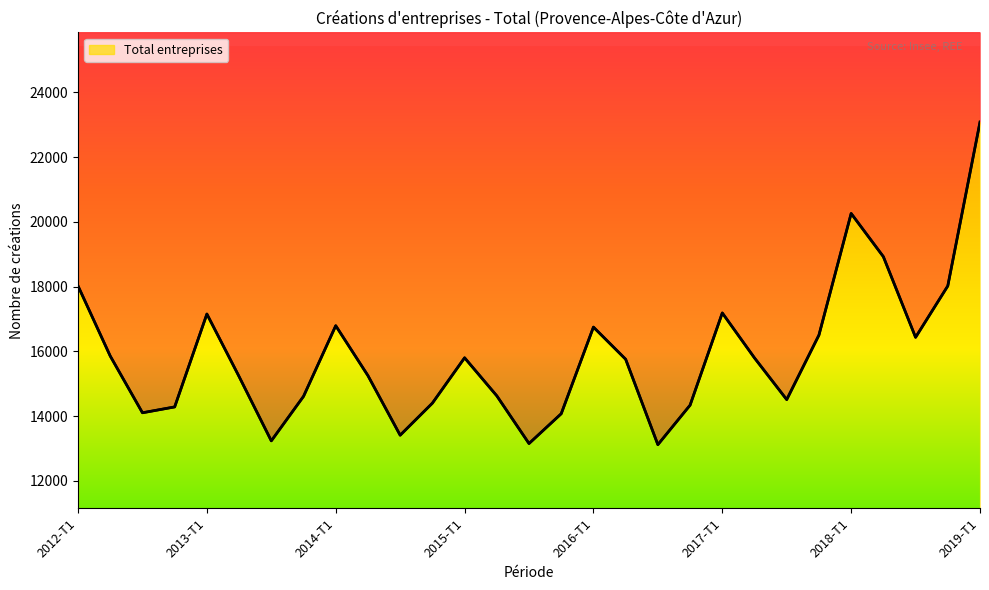

What is the approximate value at 2012-T1, to the nearest 50?

18000